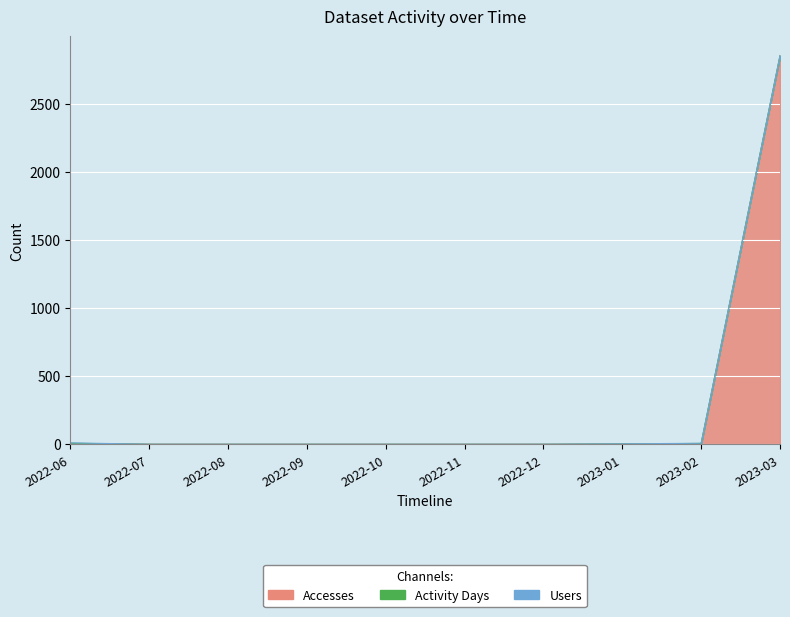

List the series in order of their peak value, highest first.

Accesses, Activity Days, Users